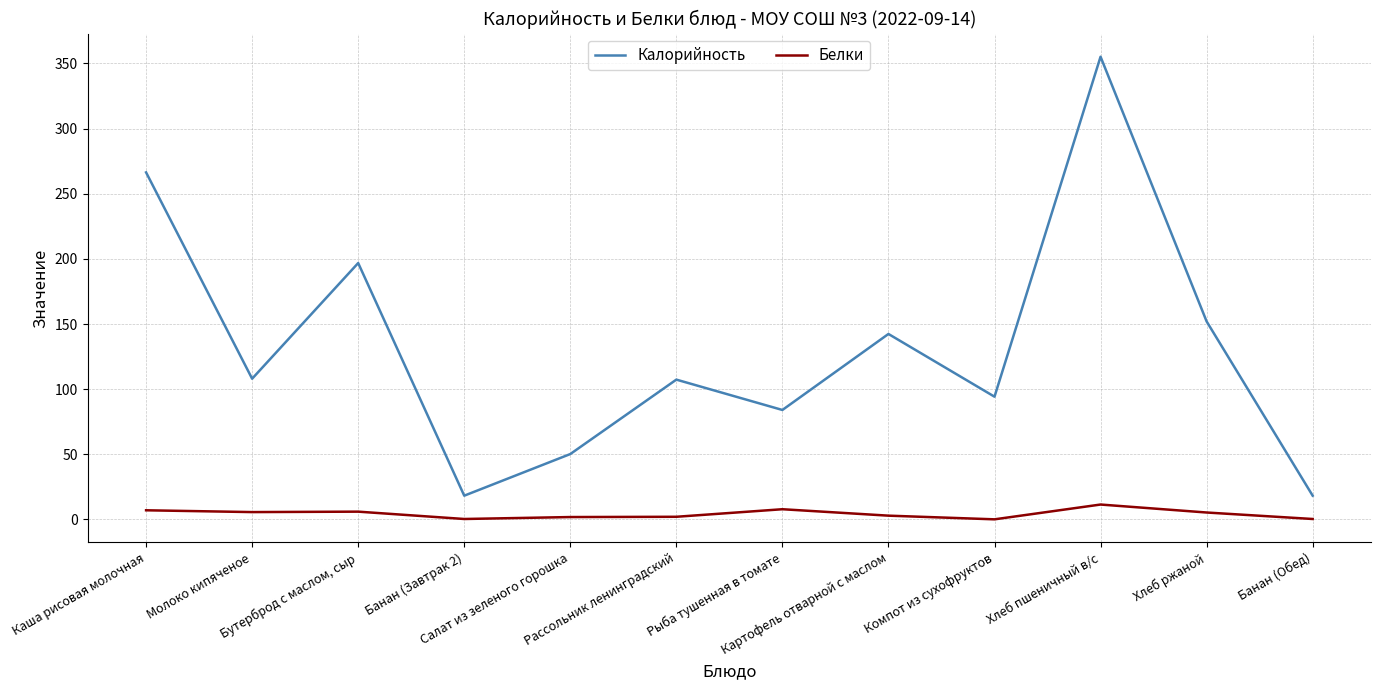

Which series has the widest spread of values?

Калорийность